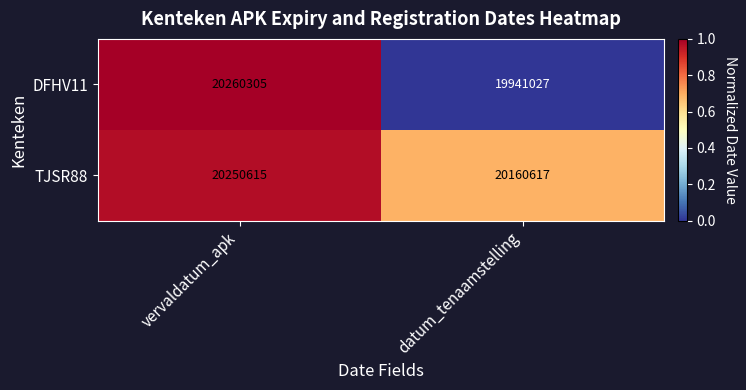

What is the approximate value of TJSR88 at datum_tenaamstelling?

20160617